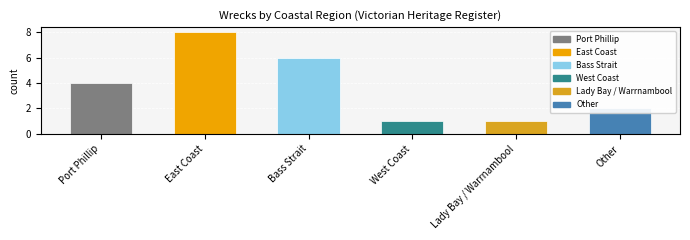

What is the label of the 1st bar from the left?

Port Phillip